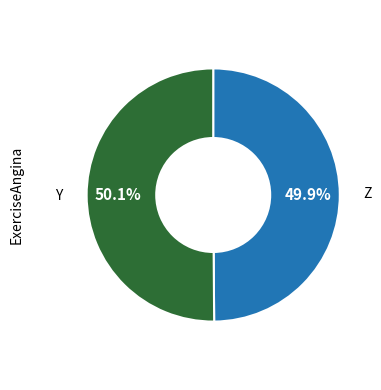

Is there any slice that represents more than half of the pie?

Yes